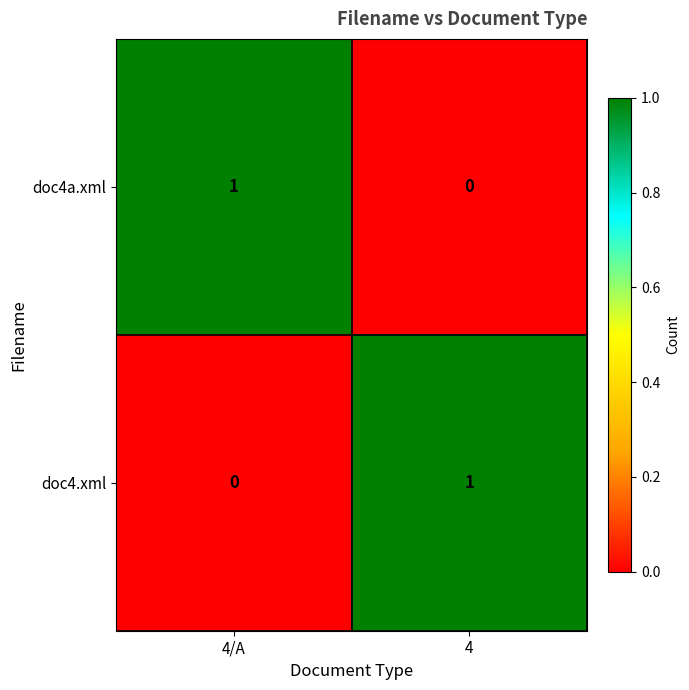

What is the total value across all series at 4?

1